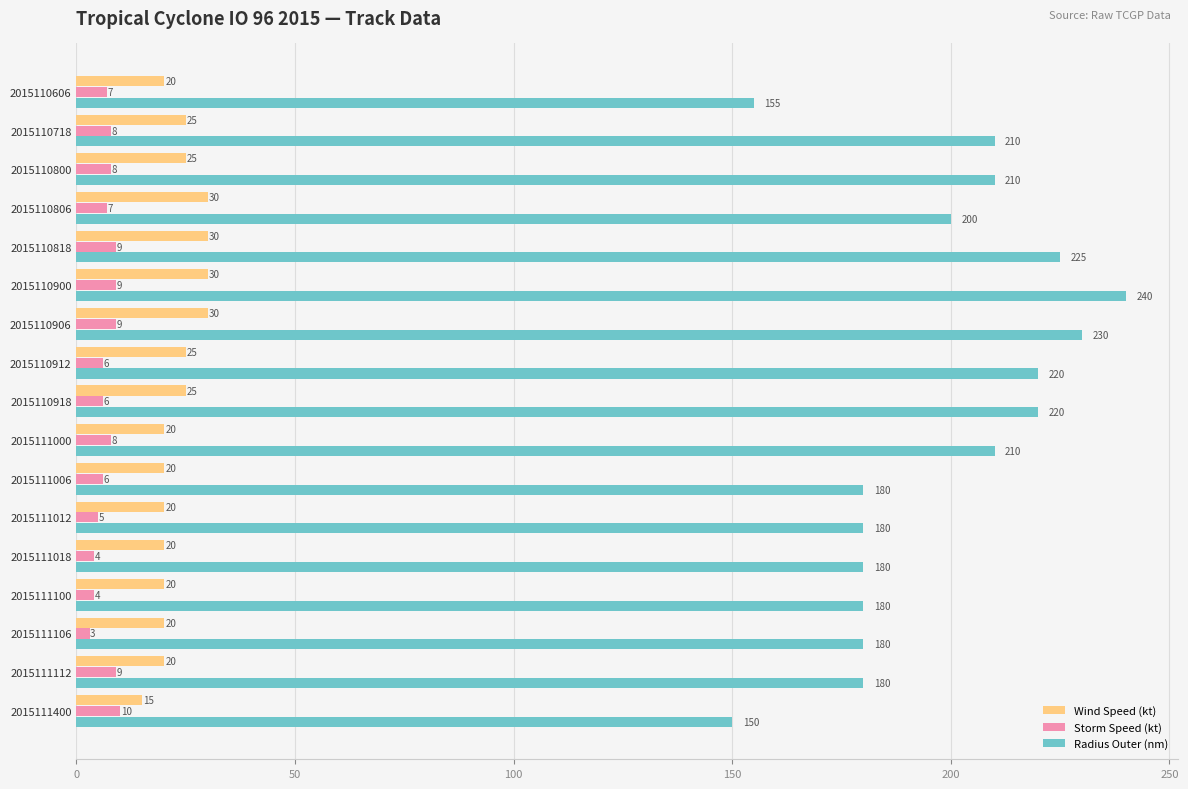

Which series has the largest range (max minus min)?

Radius Outer (nm)